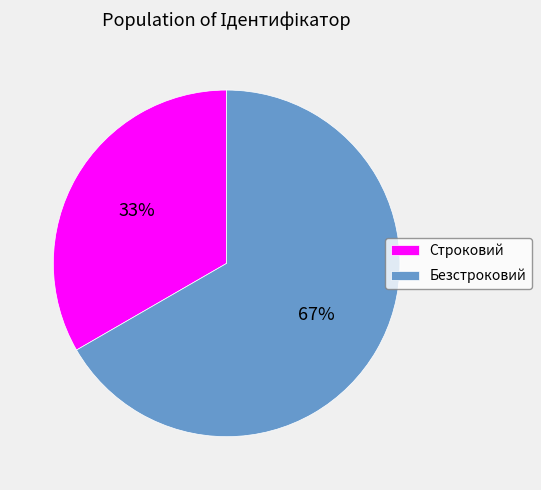

Is there a majority slice in this chart?

Yes